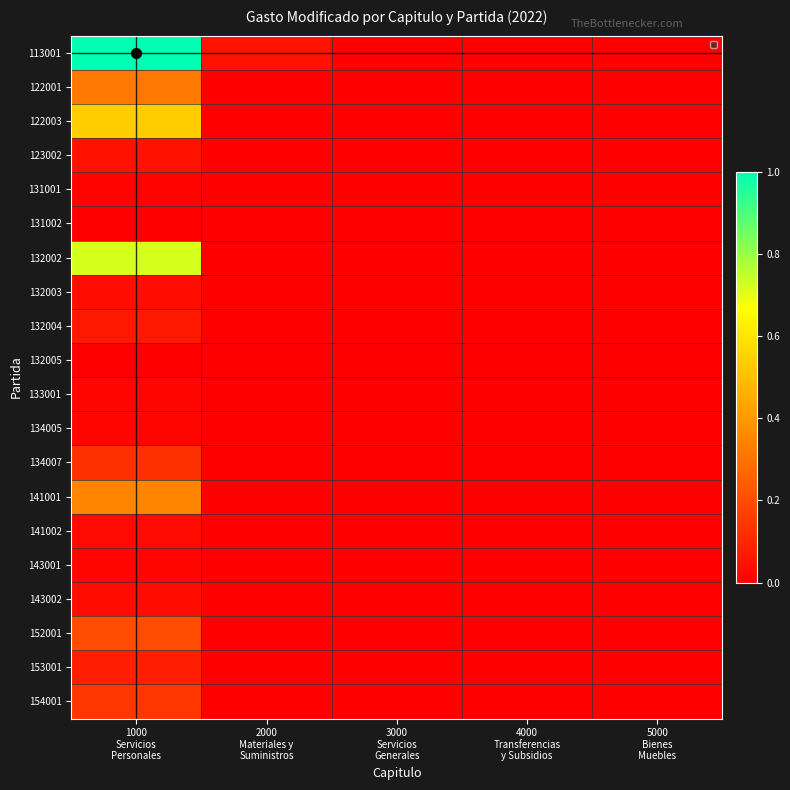

Reading left to right, list all the values displayed in this chart.

113001: 1000
Servicios
Personales=1.0	2000
Materiales y
Suministros=0.0	3000
Servicios
Generales=0.0	4000
Transferencias
y Subsidios=0.0	5000
Bienes
Muebles=0.0
122001: 1000
Servicios
Personales=0.3	2000
Materiales y
Suministros=0.0	3000
Servicios
Generales=0.0	4000
Transferencias
y Subsidios=0.0	5000
Bienes
Muebles=0.0
122003: 1000
Servicios
Personales=0.5	2000
Materiales y
Suministros=0.0	3000
Servicios
Generales=0.0	4000
Transferencias
y Subsidios=0.0	5000
Bienes
Muebles=0.0
123002: 1000
Servicios
Personales=0.1	2000
Materiales y
Suministros=0.0	3000
Servicios
Generales=0.0	4000
Transferencias
y Subsidios=0.0	5000
Bienes
Muebles=0.0
131001: 1000
Servicios
Personales=0.0	2000
Materiales y
Suministros=0.0	3000
Servicios
Generales=0.0	4000
Transferencias
y Subsidios=0.0	5000
Bienes
Muebles=0.0
131002: 1000
Servicios
Personales=0.0	2000
Materiales y
Suministros=0.0	3000
Servicios
Generales=0.0	4000
Transferencias
y Subsidios=0.0	5000
Bienes
Muebles=0.0
132002: 1000
Servicios
Personales=0.7	2000
Materiales y
Suministros=0.0	3000
Servicios
Generales=0.0	4000
Transferencias
y Subsidios=0.0	5000
Bienes
Muebles=0.0
132003: 1000
Servicios
Personales=0.0	2000
Materiales y
Suministros=0.0	3000
Servicios
Generales=0.0	4000
Transferencias
y Subsidios=0.0	5000
Bienes
Muebles=0.0
132004: 1000
Servicios
Personales=0.1	2000
Materiales y
Suministros=0.0	3000
Servicios
Generales=0.0	4000
Transferencias
y Subsidios=0.0	5000
Bienes
Muebles=0.0
132005: 1000
Servicios
Personales=0.0	2000
Materiales y
Suministros=0.0	3000
Servicios
Generales=0.0	4000
Transferencias
y Subsidios=0.0	5000
Bienes
Muebles=0.0
133001: 1000
Servicios
Personales=0.0	2000
Materiales y
Suministros=0.0	3000
Servicios
Generales=0.0	4000
Transferencias
y Subsidios=0.0	5000
Bienes
Muebles=0.0
134005: 1000
Servicios
Personales=0.0	2000
Materiales y
Suministros=0.0	3000
Servicios
Generales=0.0	4000
Transferencias
y Subsidios=0.0	5000
Bienes
Muebles=0.0
134007: 1000
Servicios
Personales=0.1	2000
Materiales y
Suministros=0.0	3000
Servicios
Generales=0.0	4000
Transferencias
y Subsidios=0.0	5000
Bienes
Muebles=0.0
141001: 1000
Servicios
Personales=0.3	2000
Materiales y
Suministros=0.0	3000
Servicios
Generales=0.0	4000
Transferencias
y Subsidios=0.0	5000
Bienes
Muebles=0.0
141002: 1000
Servicios
Personales=0.0	2000
Materiales y
Suministros=0.0	3000
Servicios
Generales=0.0	4000
Transferencias
y Subsidios=0.0	5000
Bienes
Muebles=0.0
143001: 1000
Servicios
Personales=0.0	2000
Materiales y
Suministros=0.0	3000
Servicios
Generales=0.0	4000
Transferencias
y Subsidios=0.0	5000
Bienes
Muebles=0.0
143002: 1000
Servicios
Personales=0.0	2000
Materiales y
Suministros=0.0	3000
Servicios
Generales=0.0	4000
Transferencias
y Subsidios=0.0	5000
Bienes
Muebles=0.0
152001: 1000
Servicios
Personales=0.2	2000
Materiales y
Suministros=0.0	3000
Servicios
Generales=0.0	4000
Transferencias
y Subsidios=0.0	5000
Bienes
Muebles=0.0
153001: 1000
Servicios
Personales=0.1	2000
Materiales y
Suministros=0.0	3000
Servicios
Generales=0.0	4000
Transferencias
y Subsidios=0.0	5000
Bienes
Muebles=0.0
154001: 1000
Servicios
Personales=0.1	2000
Materiales y
Suministros=0.0	3000
Servicios
Generales=0.0	4000
Transferencias
y Subsidios=0.0	5000
Bienes
Muebles=0.0